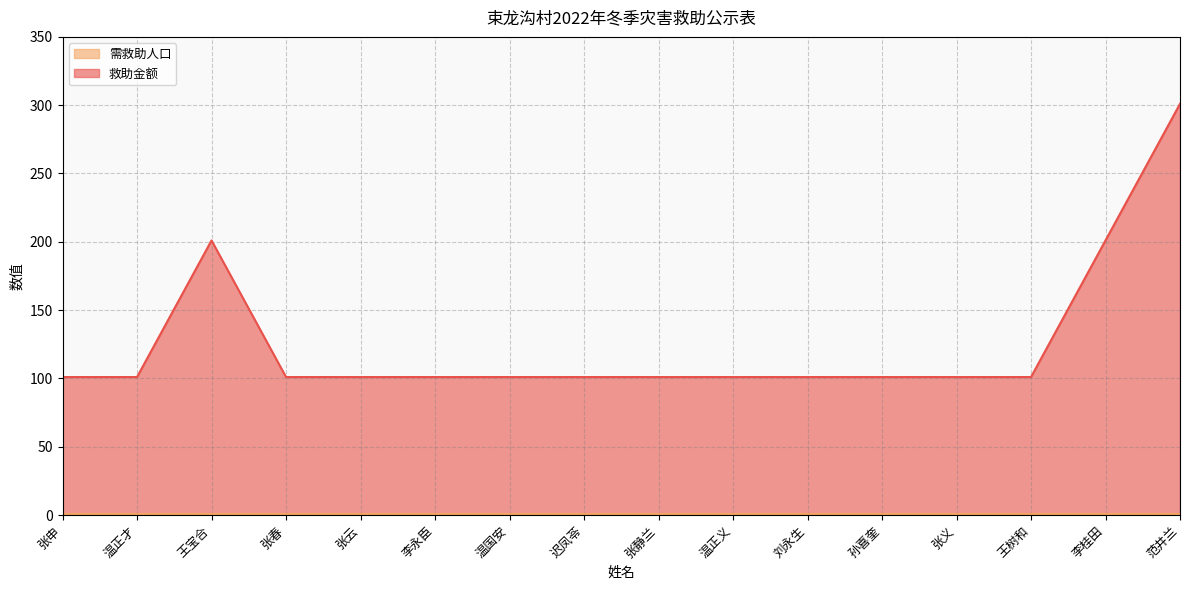

Which label corresponds to the smallest value in the chart?

张申